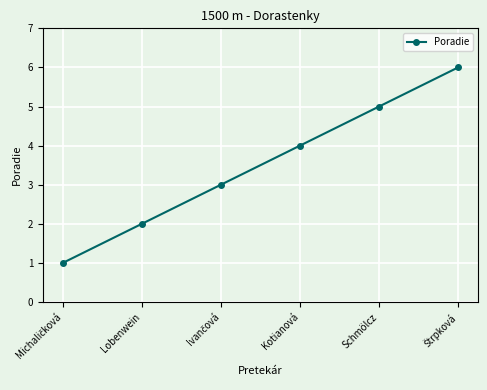

Count the values in the range 2 to 5.

4